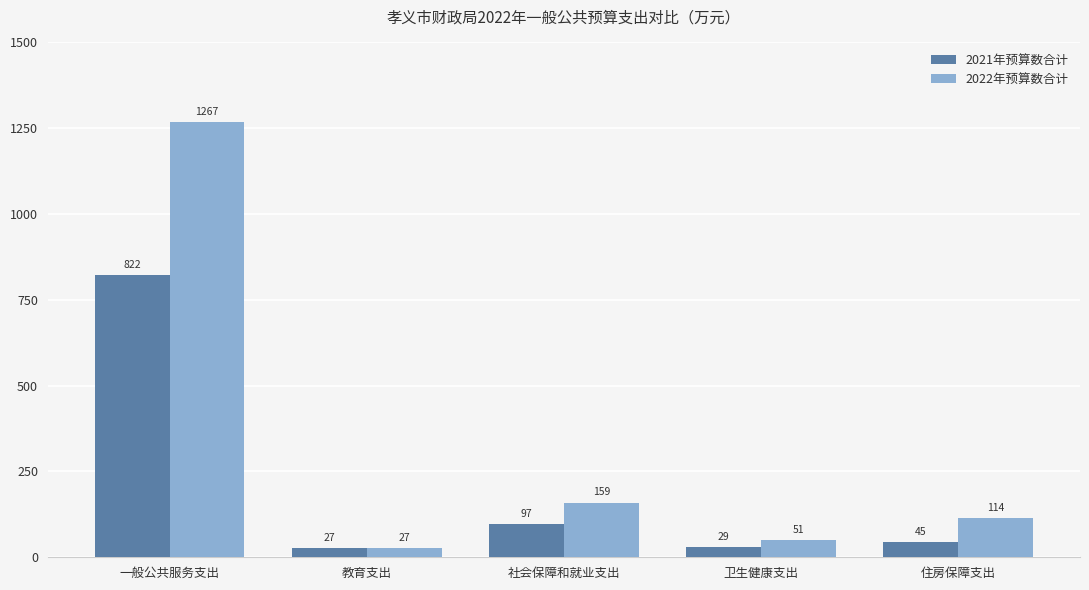

What are all the series names shown in the legend?

2021年预算数合计, 2022年预算数合计